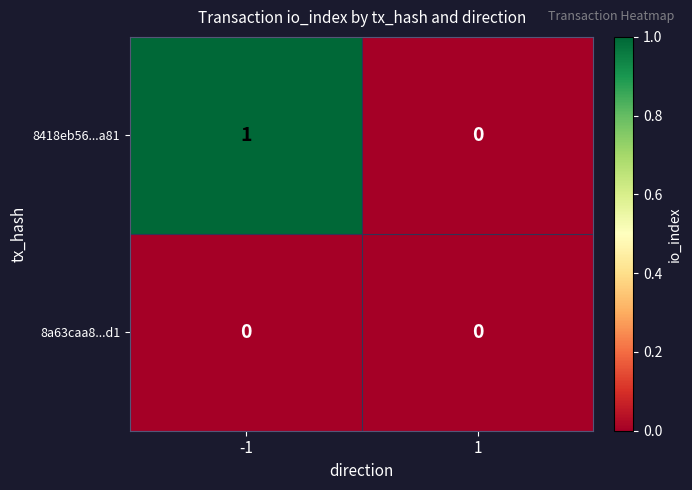

Which series has the widest spread of values?

8418eb56...a81